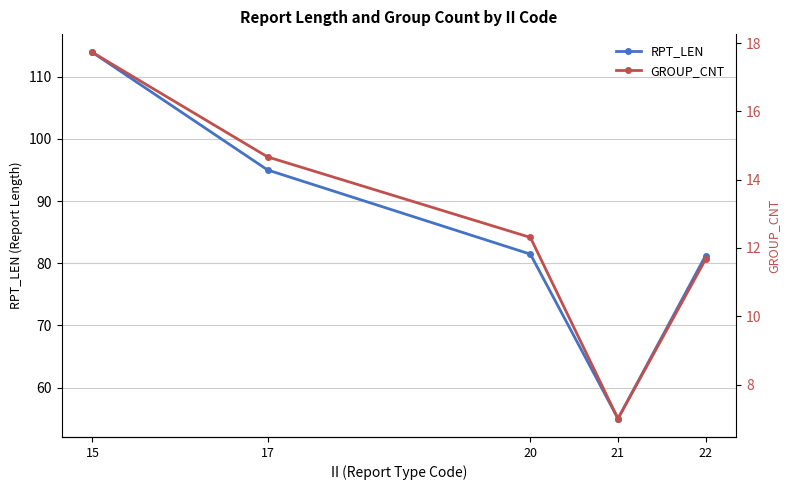

Is it true that RPT_LEN equals 37.9 at 20?

False